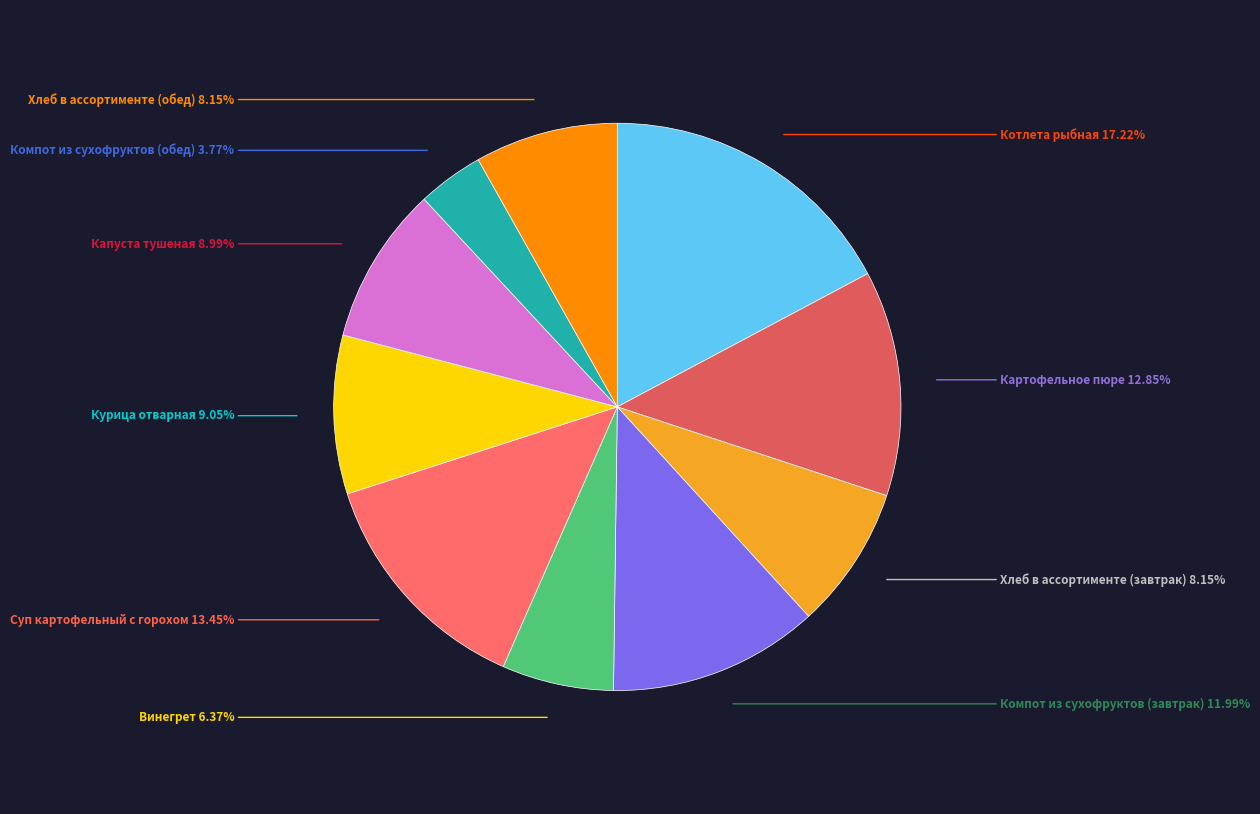

Combined, do Котлета рыбная and Компот из сухофруктов (обед) account for over 50%?

No